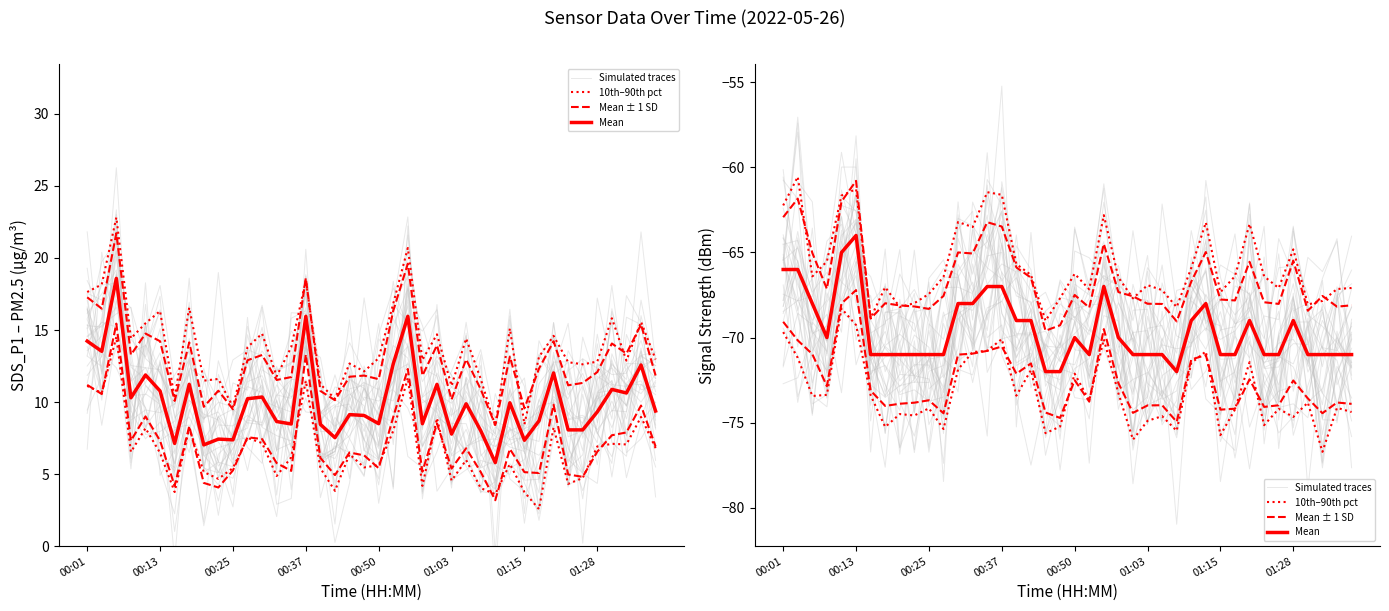

What is the value of the Mean point at the 3rd from the left?

-68.0